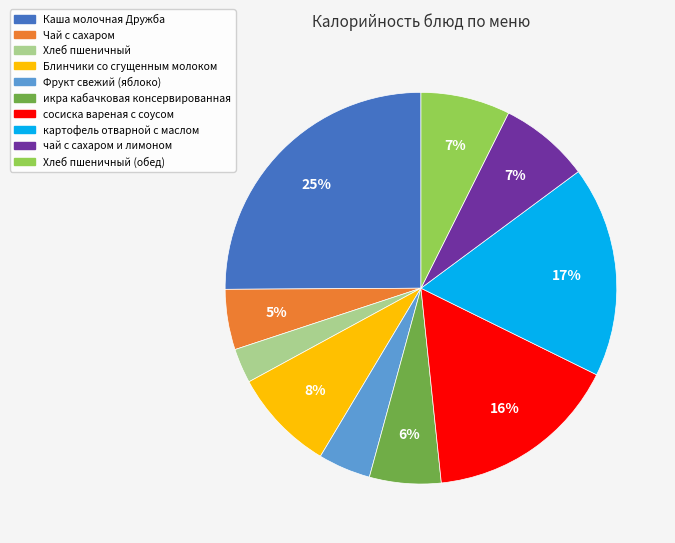

Does any single category account for the majority?

No